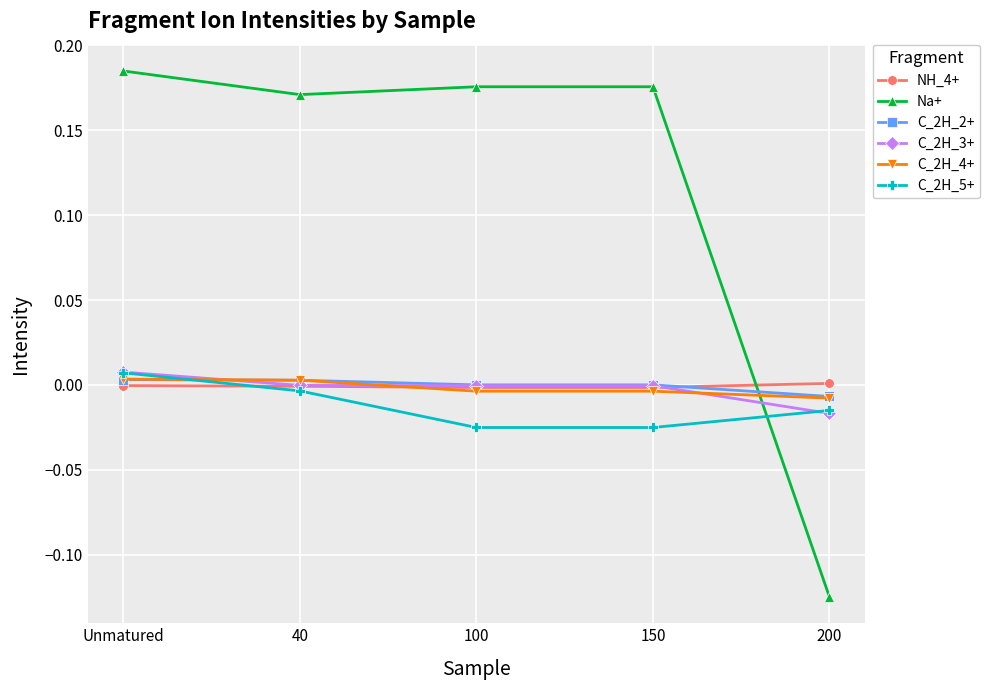

Which category has the highest value in the Na+ series?

Unmatured